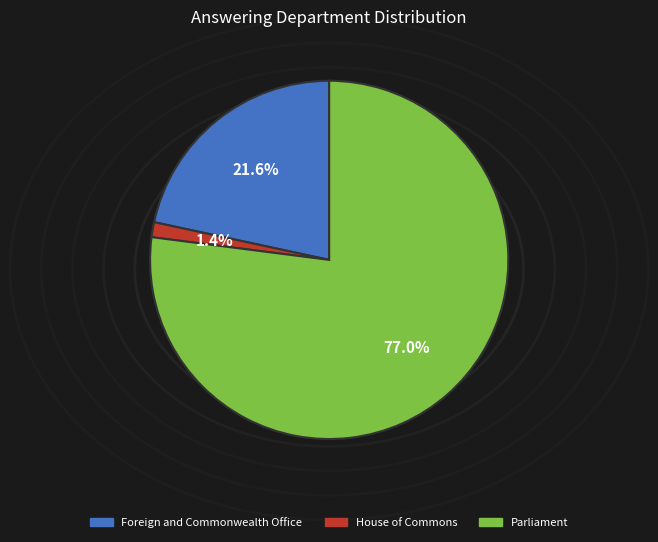

Which has a higher value, House of Commons or Parliament?

Parliament